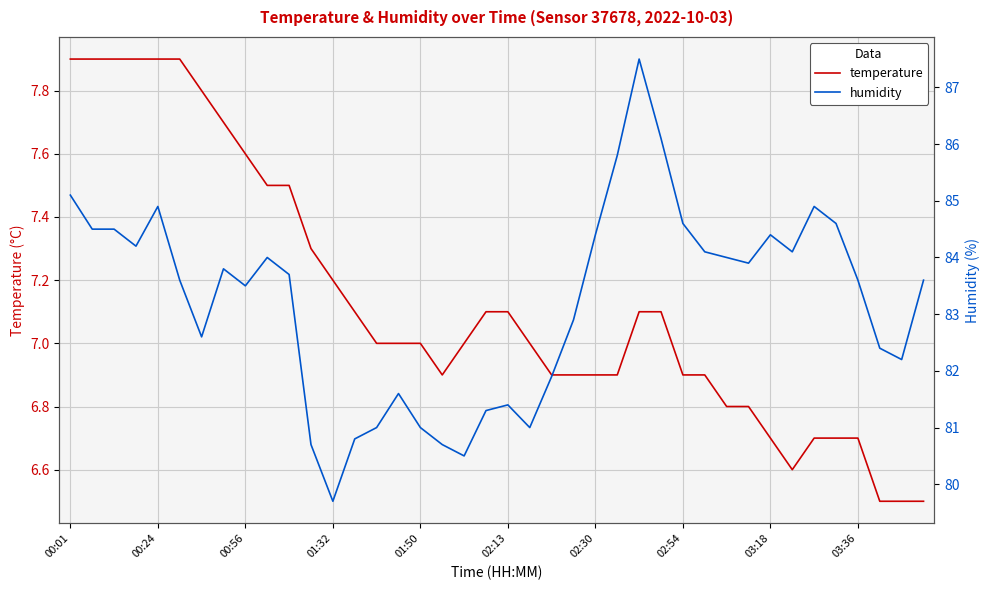

How many interior local peaks does the humidity series have?

8